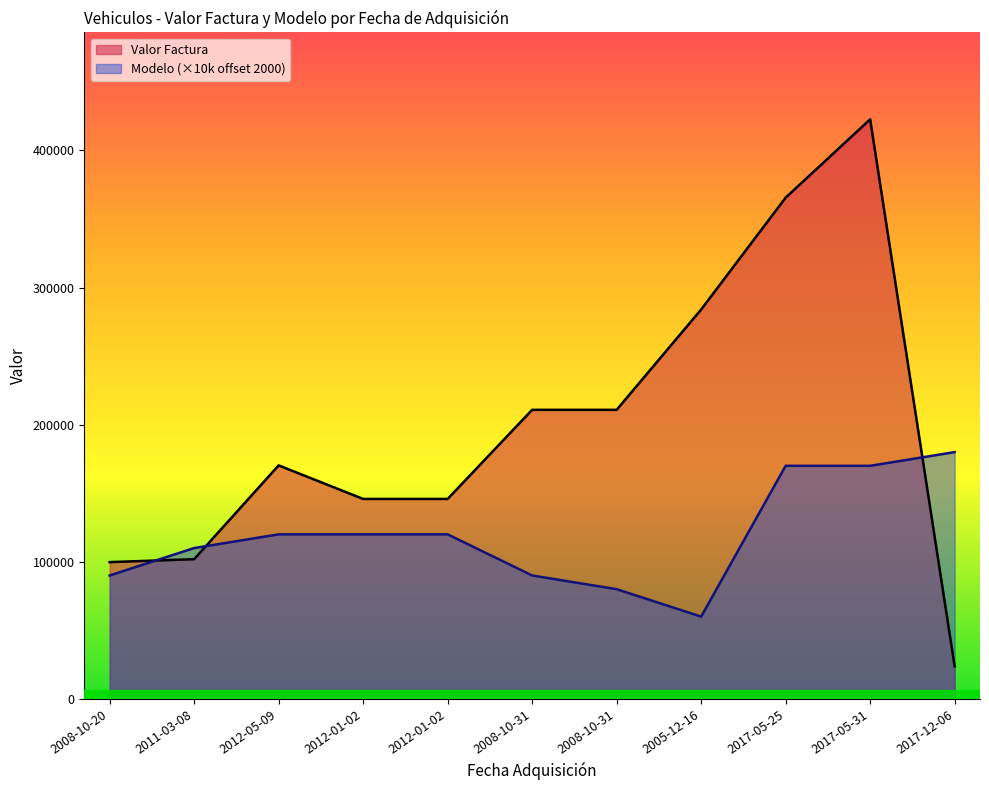

Where do Modelo and Valor Factura first cross each other?

2008-10-20 and 2011-03-08